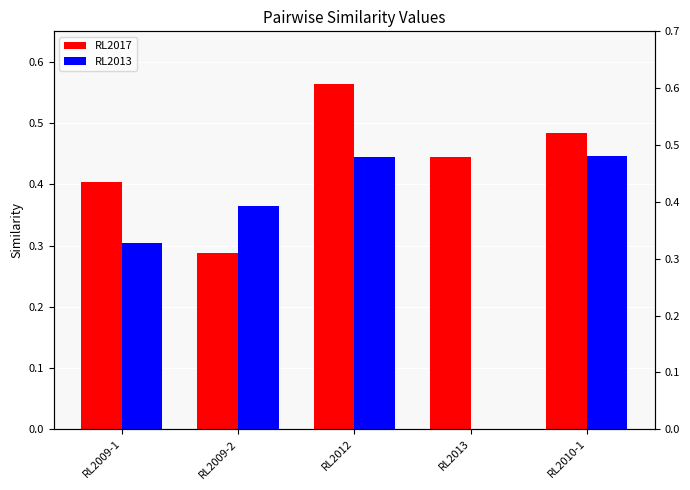

What position from the left is RL2010-1?

5